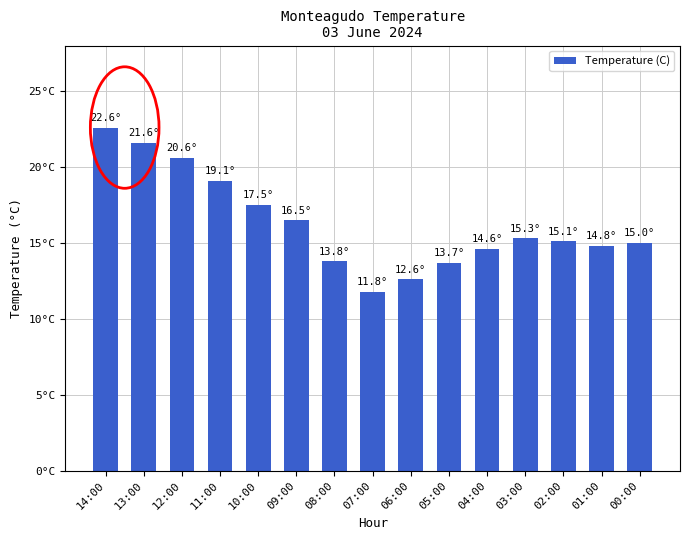

Which category has the highest value across all series?

14:00